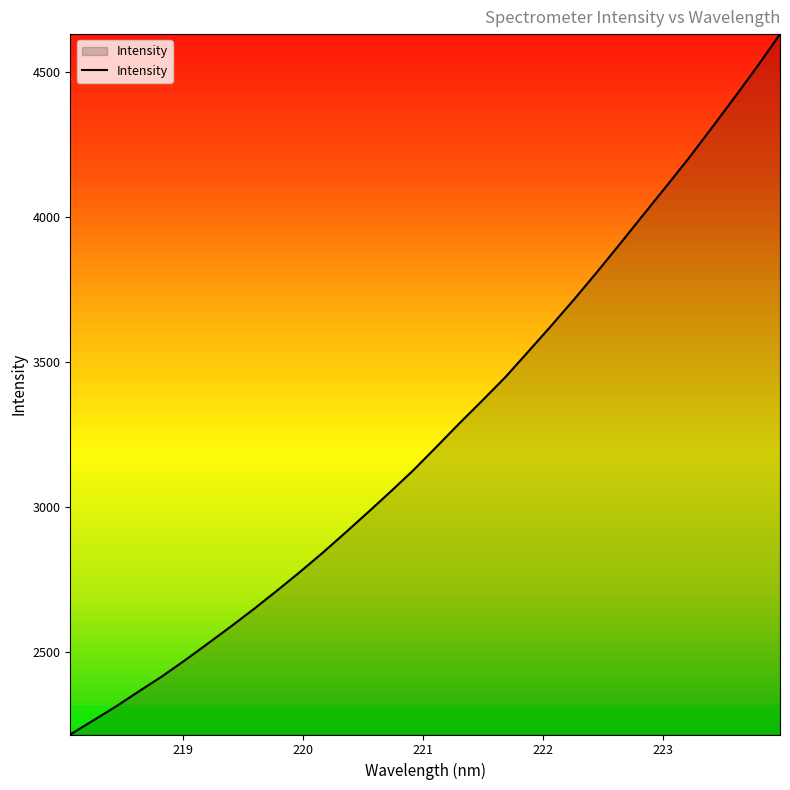

What is the greatest value displayed?

4629.4